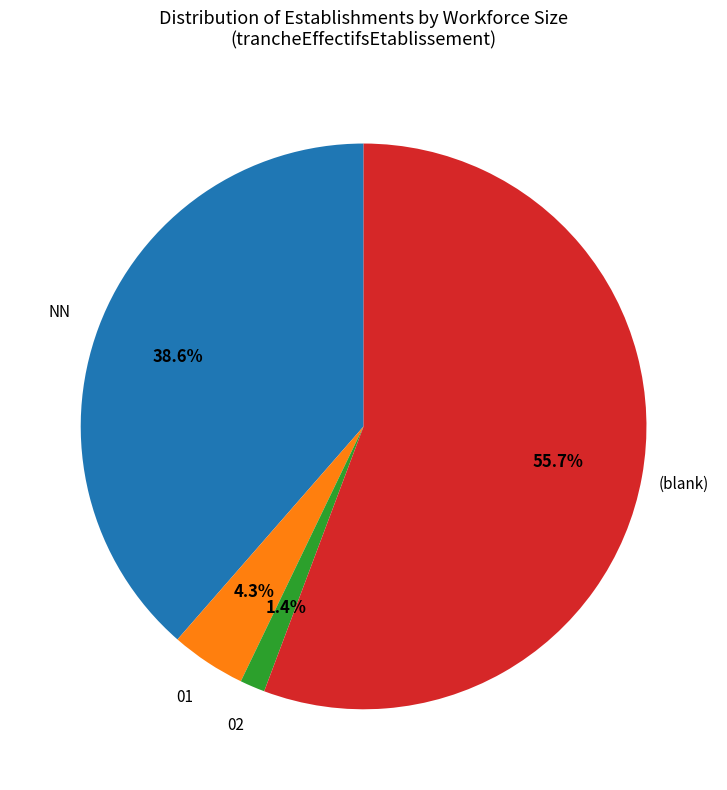

Is there a majority slice in this chart?

Yes